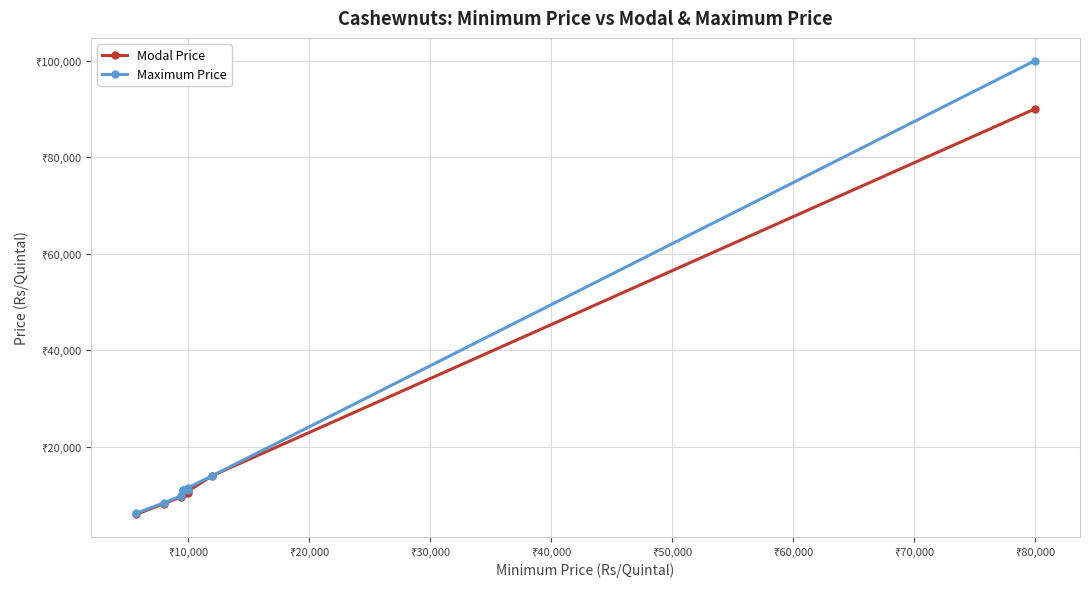

What is the average value of the Maximum Price series?

20322